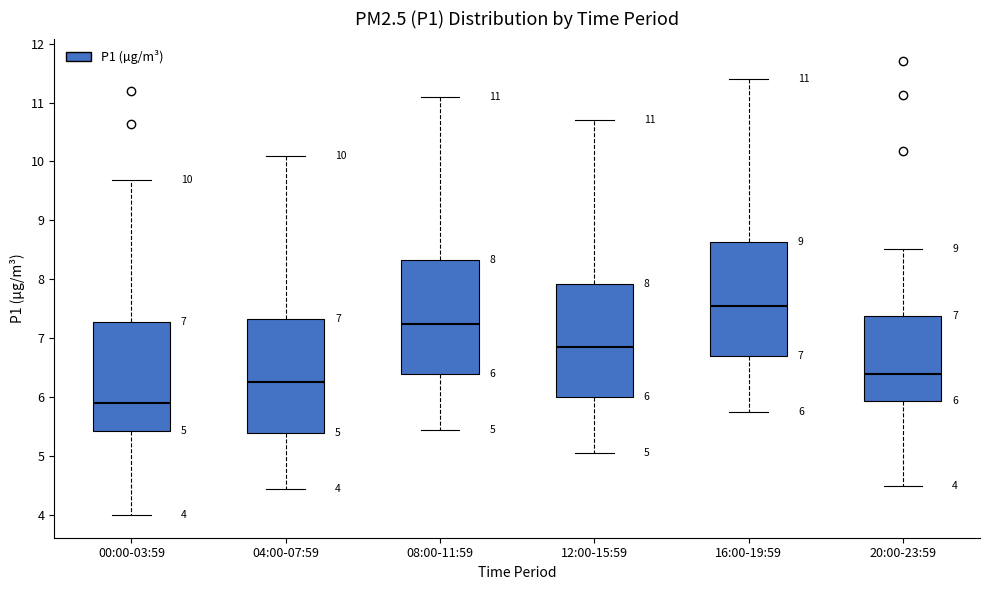

Which box has the highest median line?

16:00-19:59